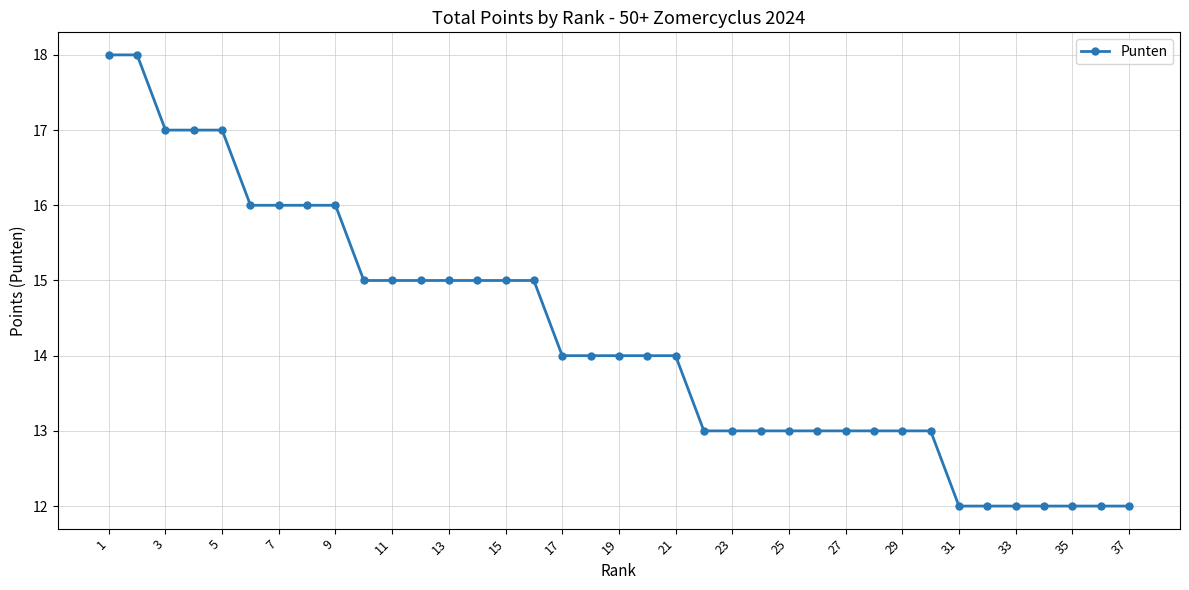

How many distinct data groups are displayed?

1